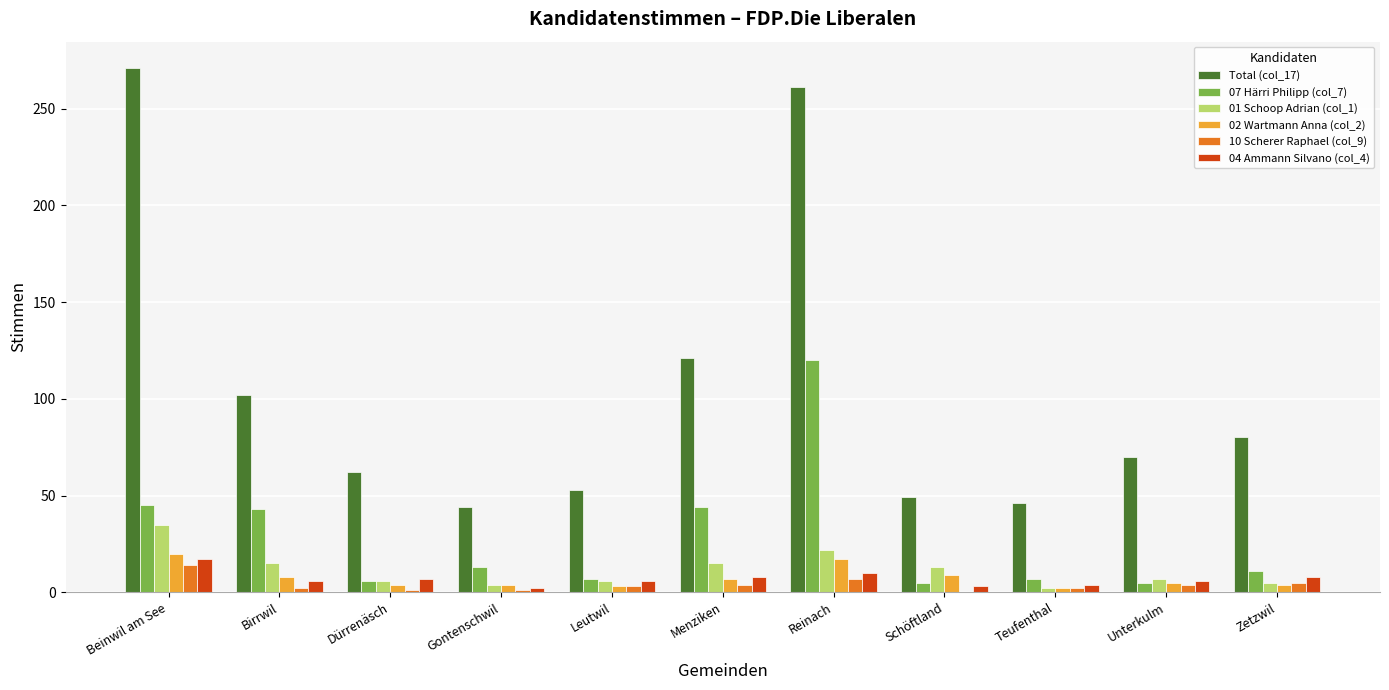

How many groups of bars are there?

11